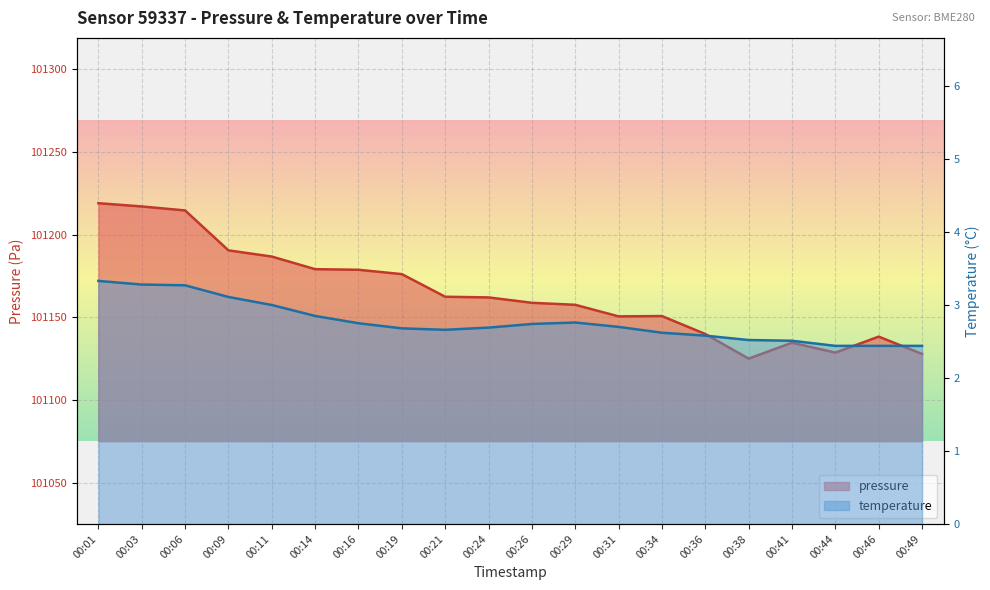

What is the minimum value shown in the chart?

2.4